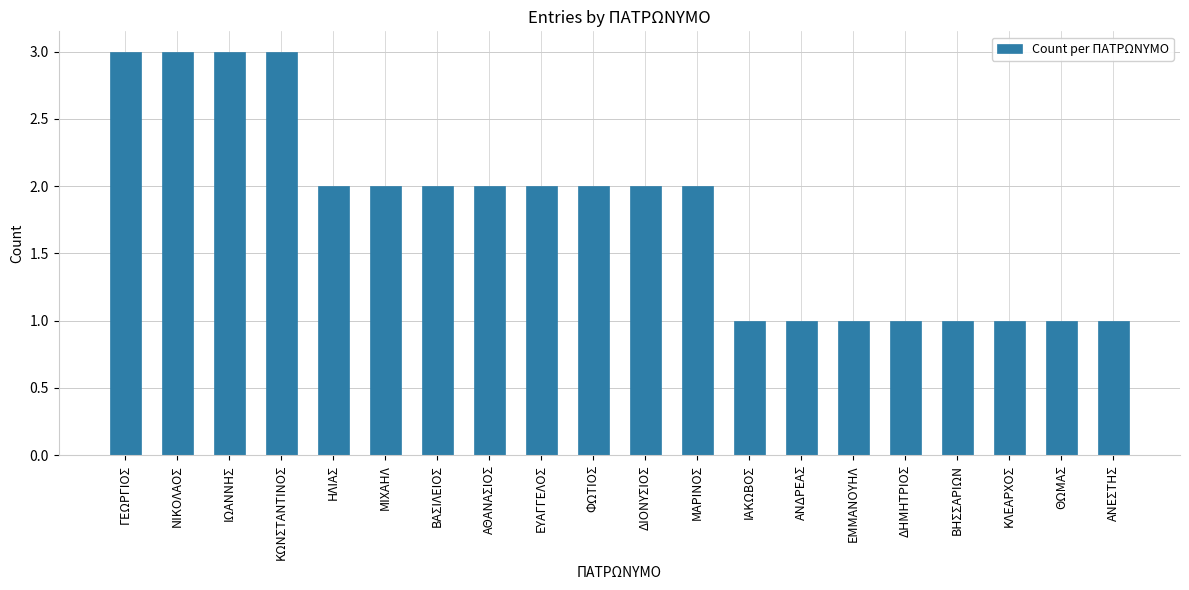

Where does the data first go above 2?

ΓΕΩΡΓΙΟΣ